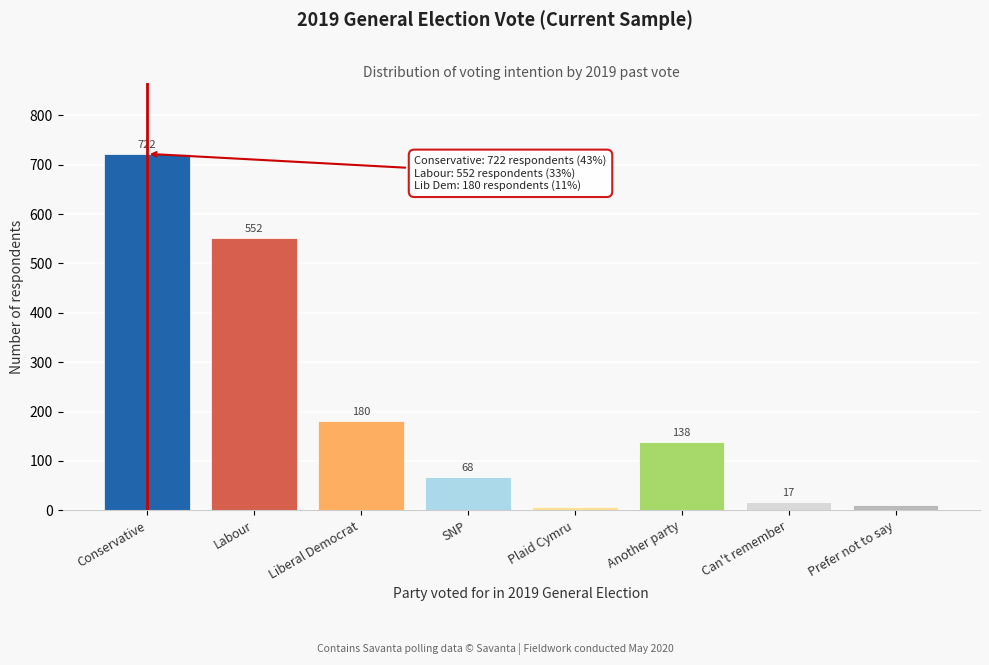

Reading right to left, list all the values displayed in this chart.

10	17	138	7	68	180	552	722